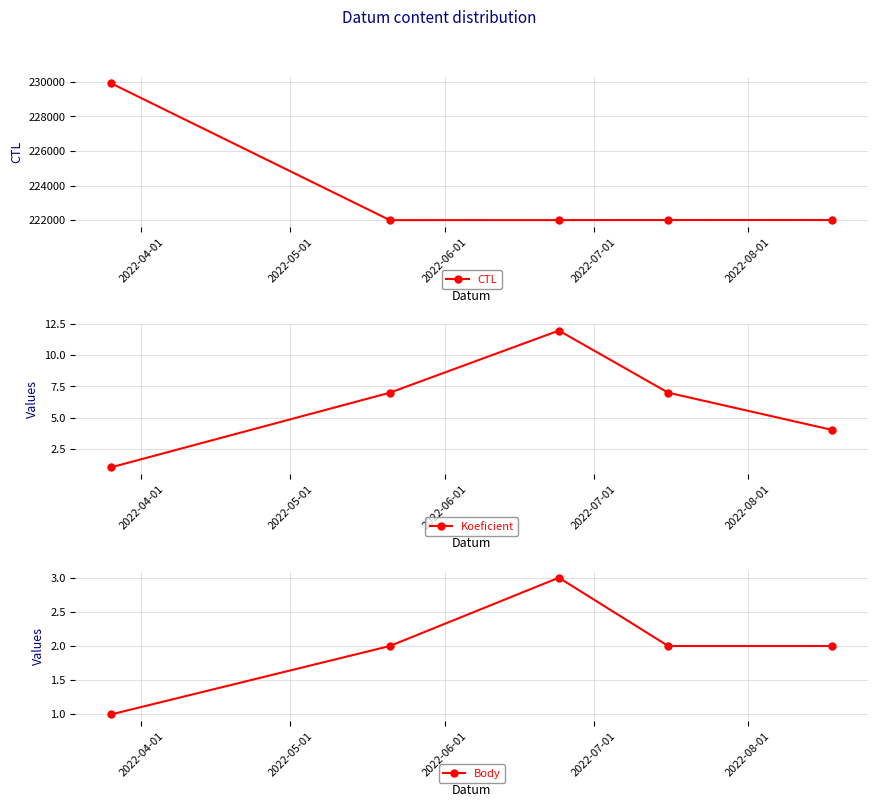

How many lines are shown in the chart?

3